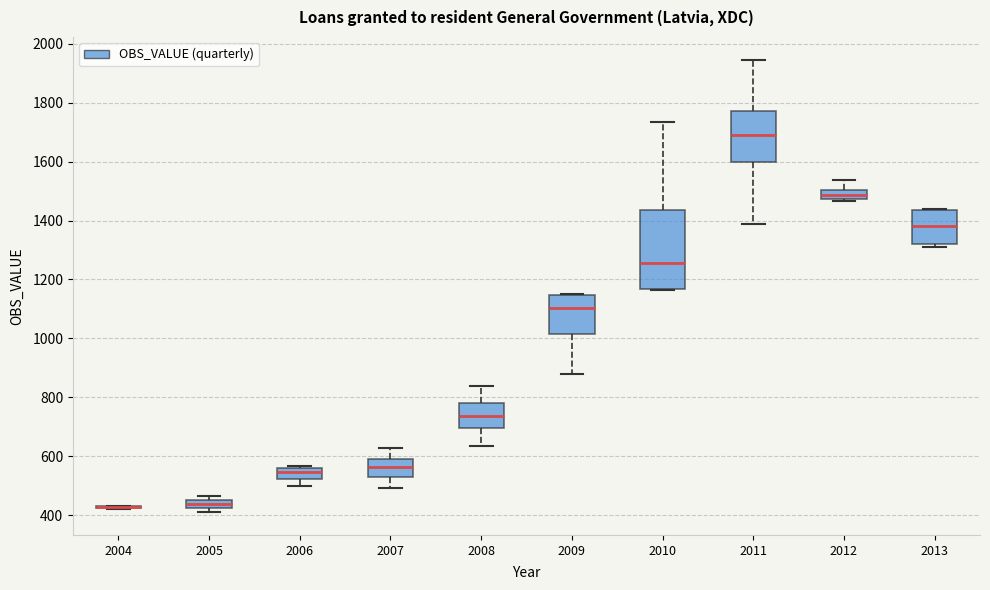

Where does the lower whisker of the box at x = 2011 end on the y-axis? The values are not printed on the chart, so give them approximately, as read against the axis.

1380